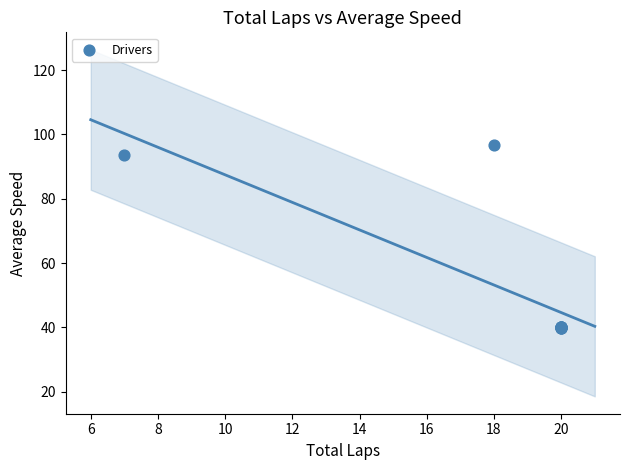

What Y value in the scatter plot is closest to 68?

93.6